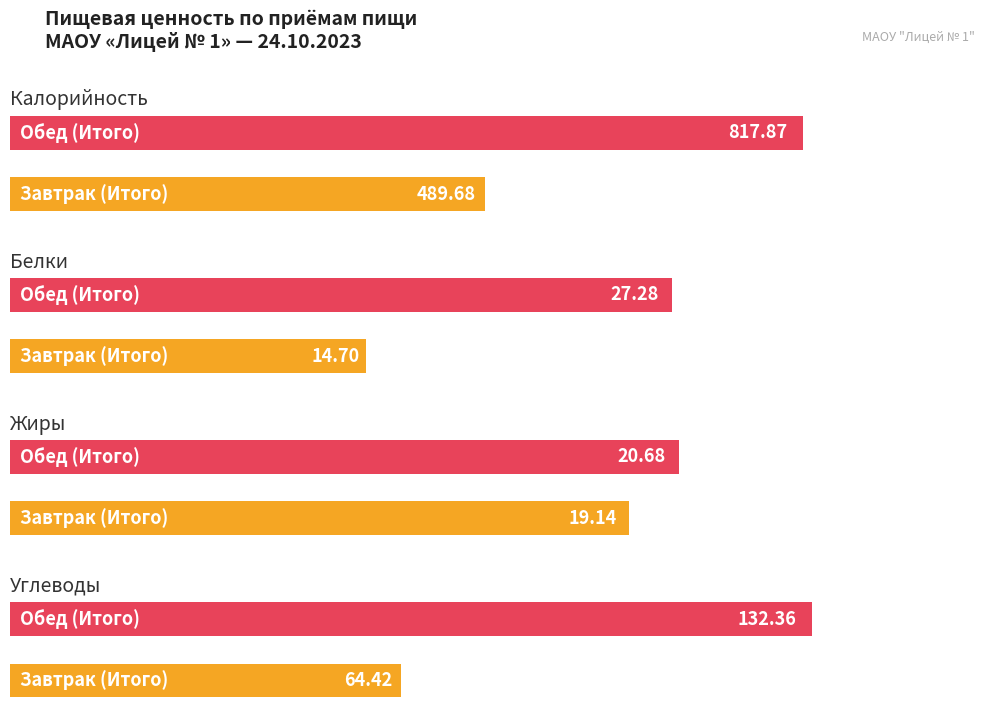

Where is Углеводы nearest to the value 98?

Завтрак (Итого)